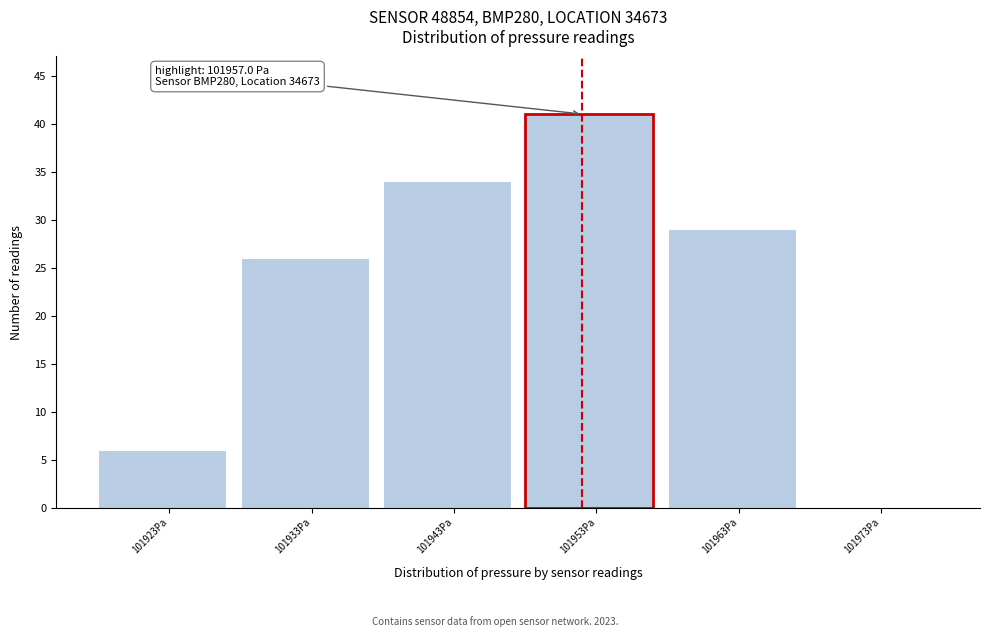

Reading left to right, what are all the values shown in this chart?

101923Pa=6	101933Pa=26	101943Pa=34	101953Pa=41	101963Pa=29	101973Pa=0